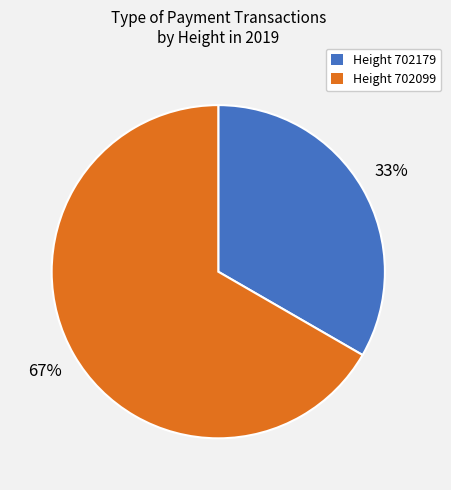

Is there a majority slice in this chart?

Yes